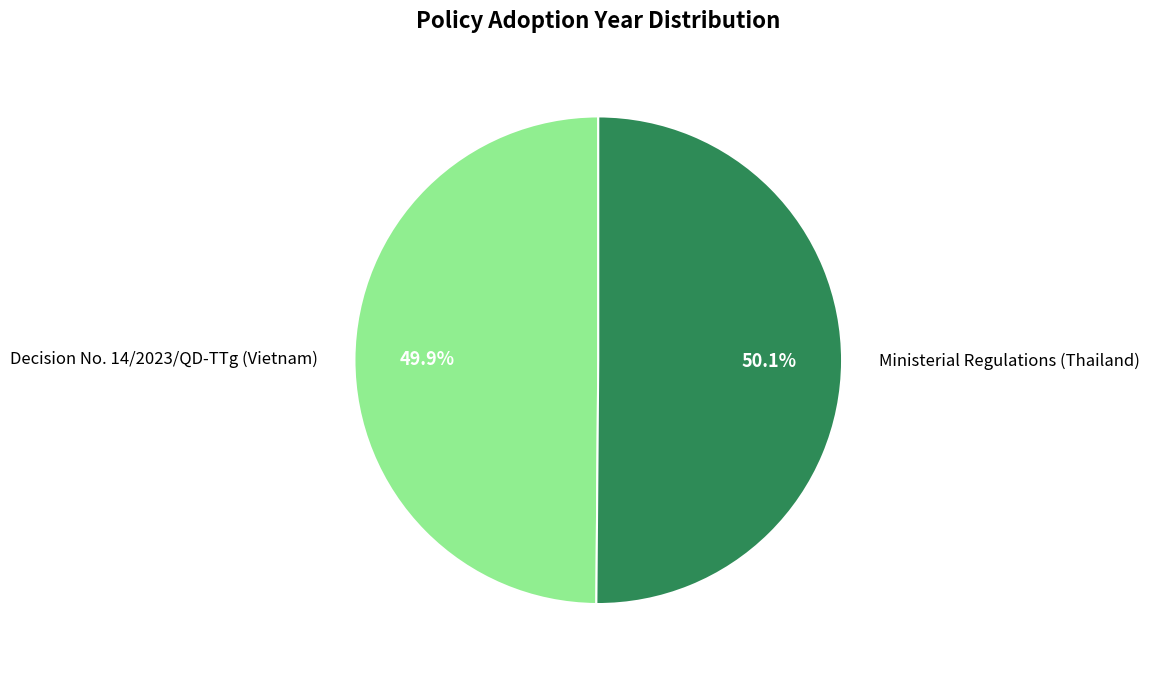

Is there a majority slice in this chart?

Yes